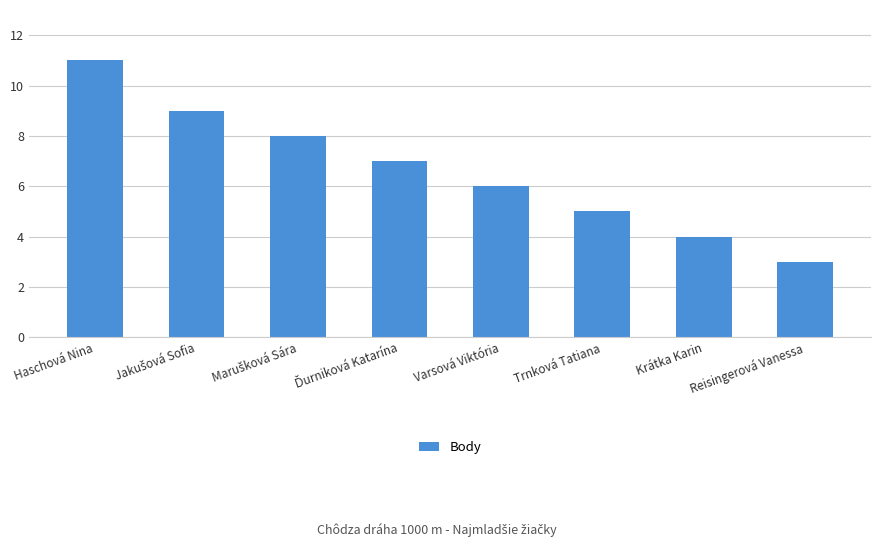

True or false: the data shows 11 at Haschová Nina.

True